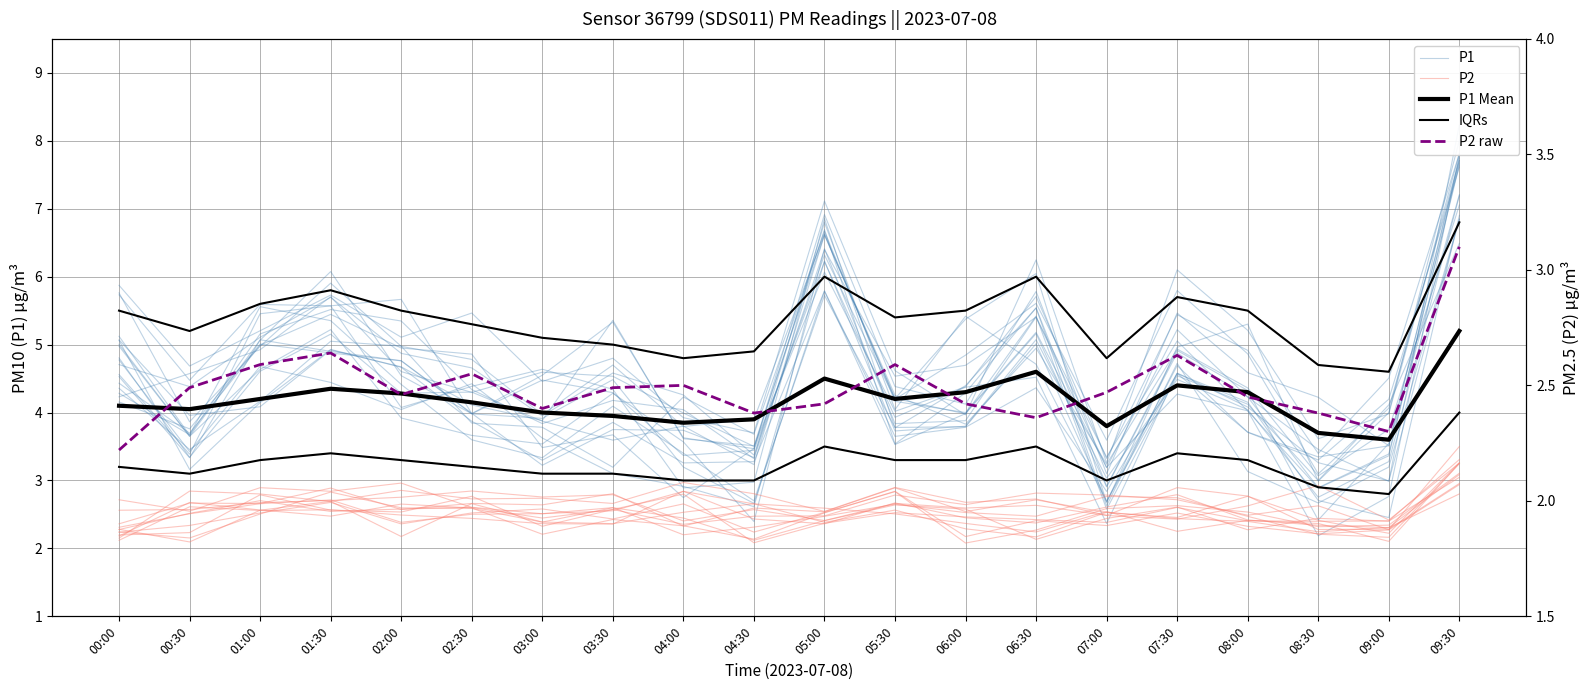

Rank the series at 09:00 from highest to lowest value.

IQRs, P1 Mean, P1, P2 raw, P2